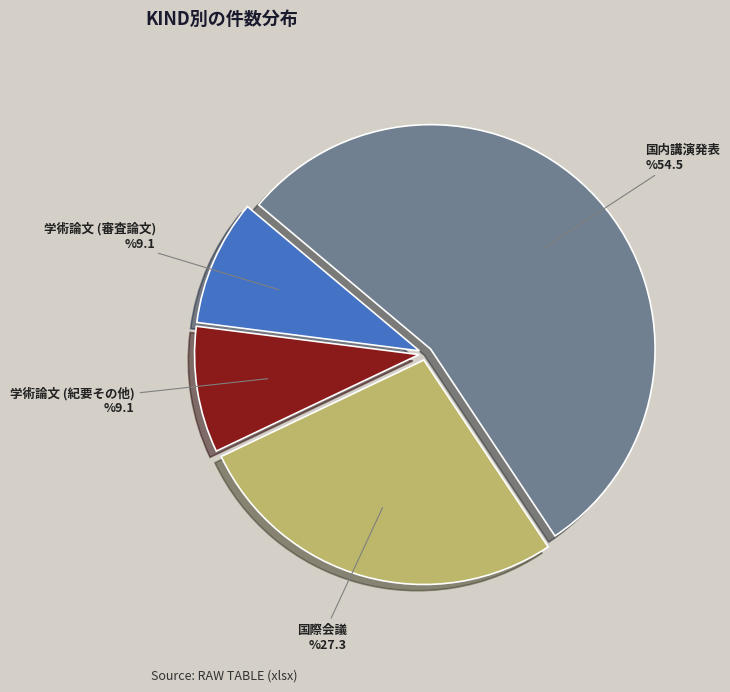

The 学術論文 (審査論文) slice represents 21% of the pie. True or false?

False